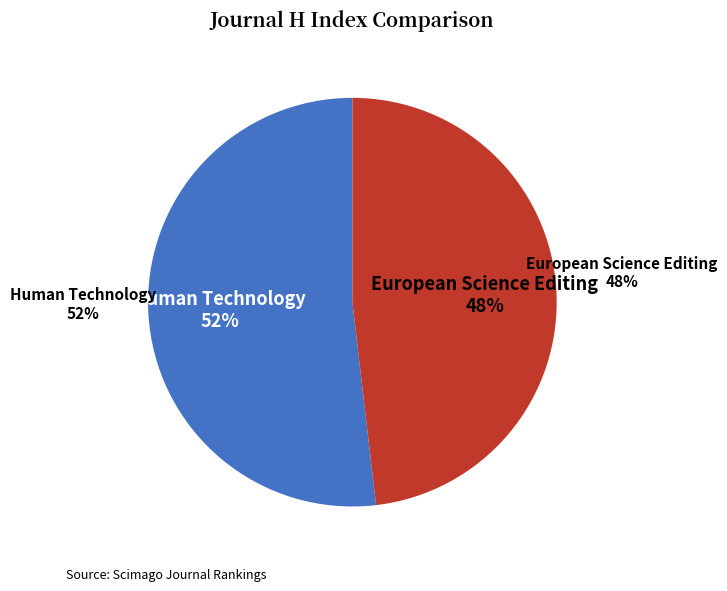

Which category has the biggest portion of the pie?

Human Technology